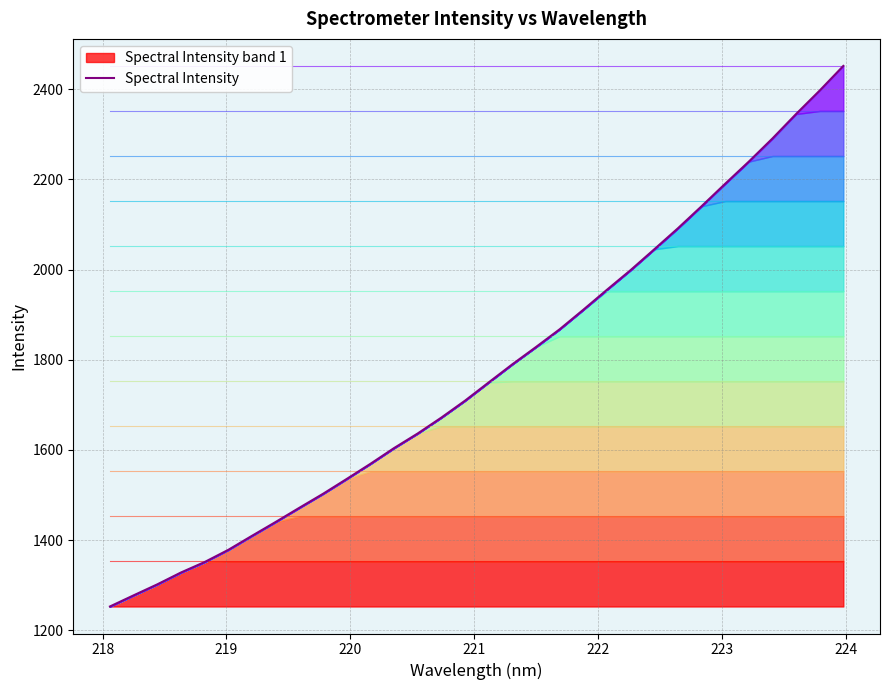

What is the smallest value displayed?

1253.2